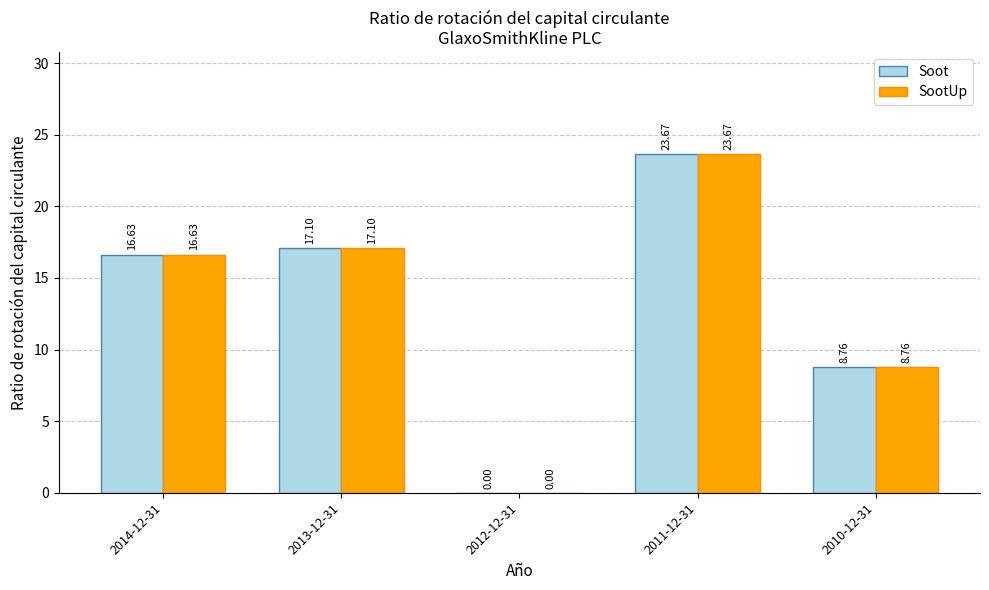

Is the value of SootUp at 2011-12-31 greater than the value of Soot at 2013-12-31?

Yes